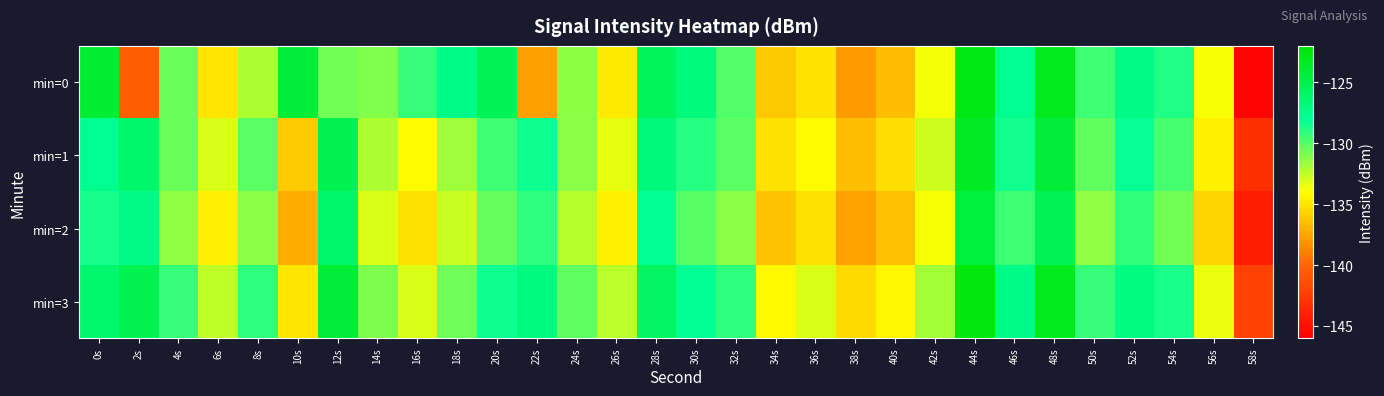

Count the number of categories in the chart.

30